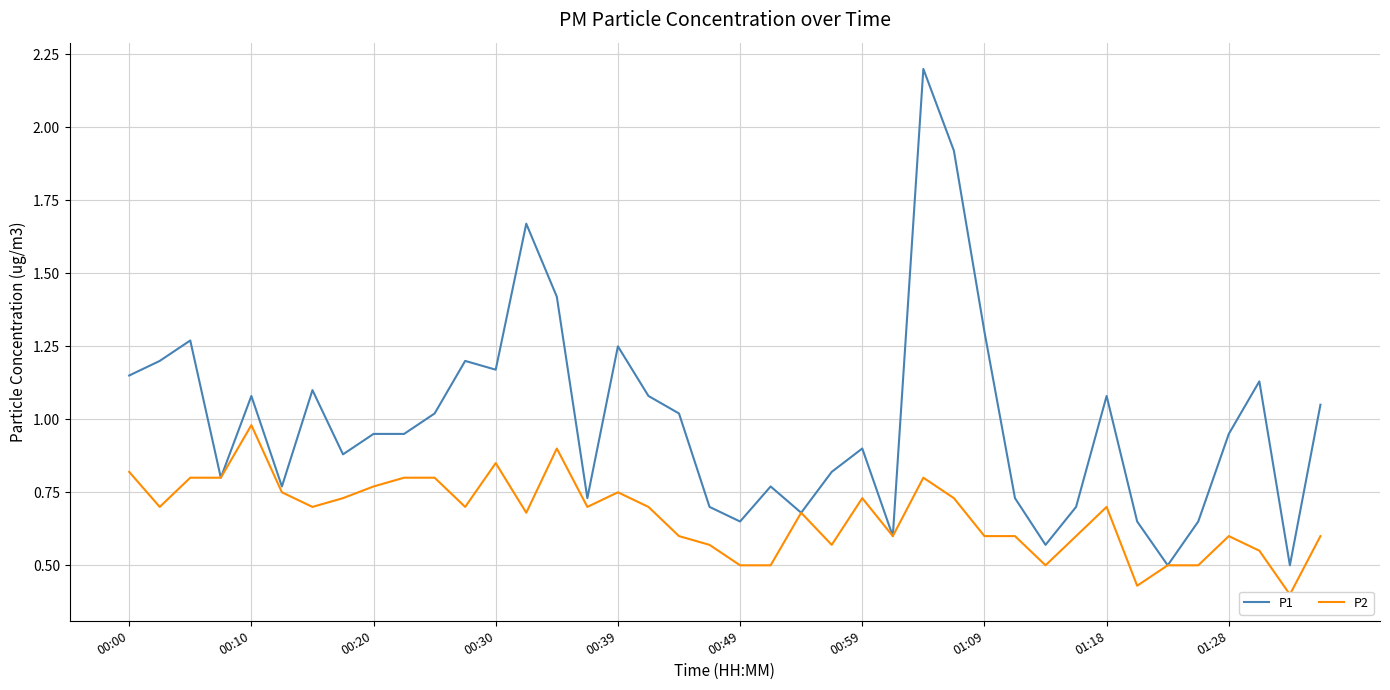

Where is P1 nearest to the value 1?

10